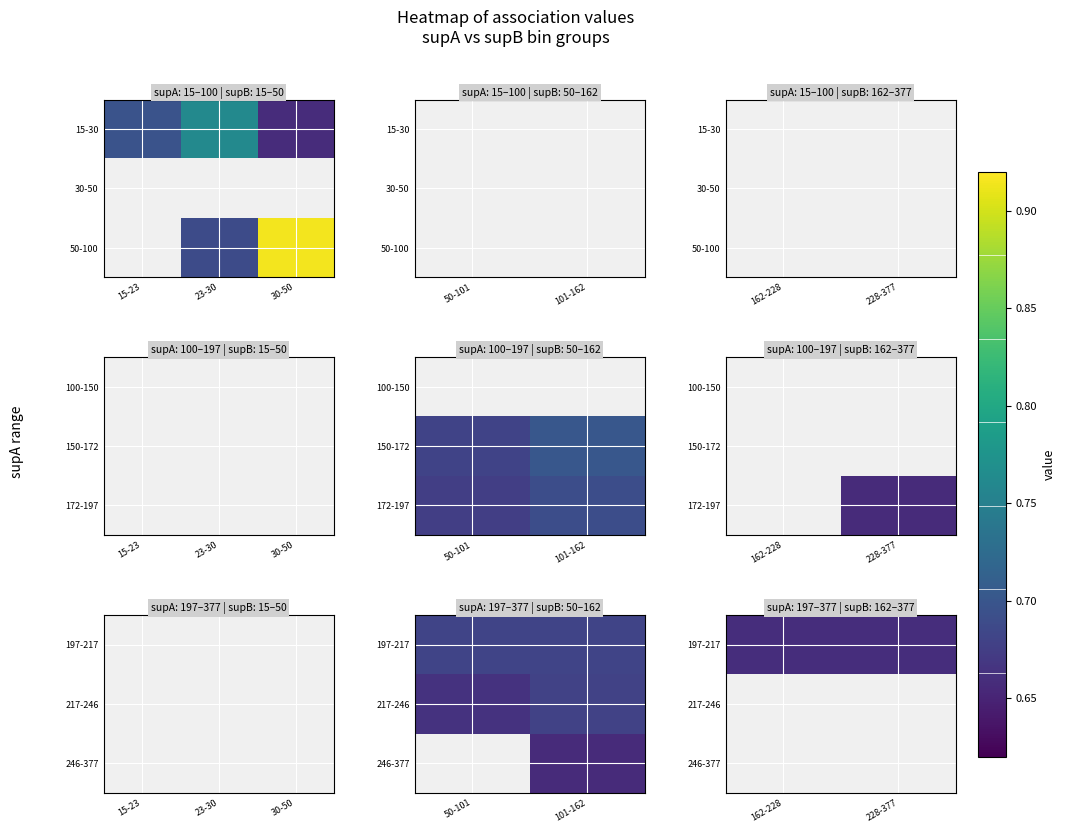

Count the number of categories in the chart.

2